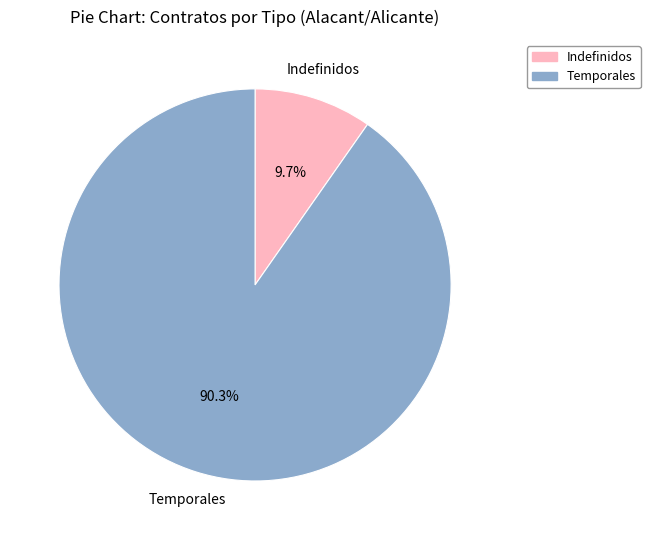

Is there any slice that represents more than half of the pie?

Yes